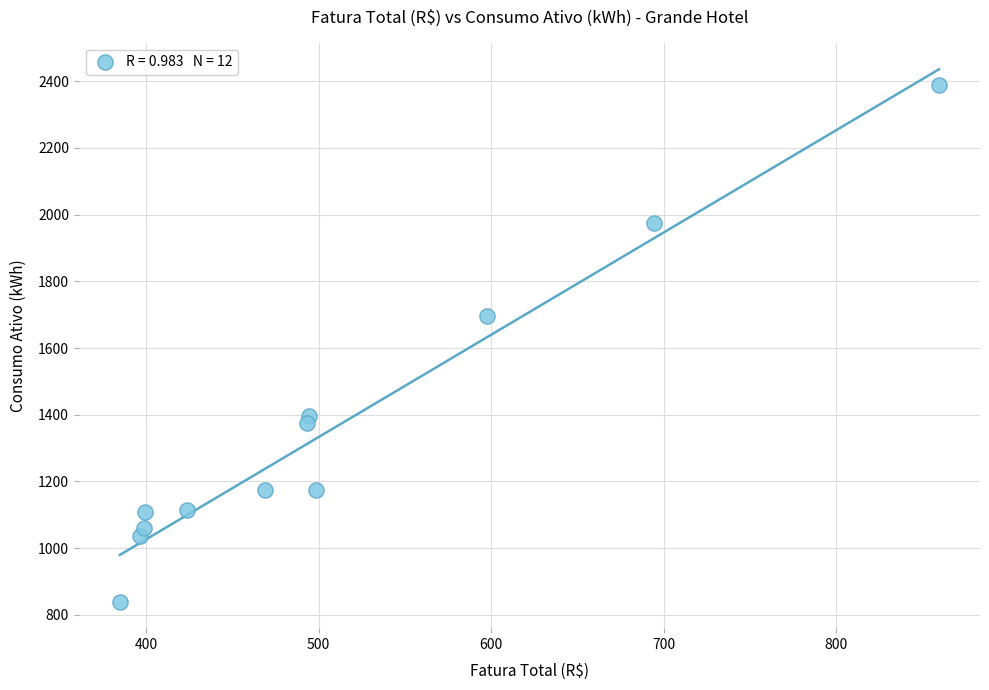

What Y value in the scatter plot is closest to 1613?

1695